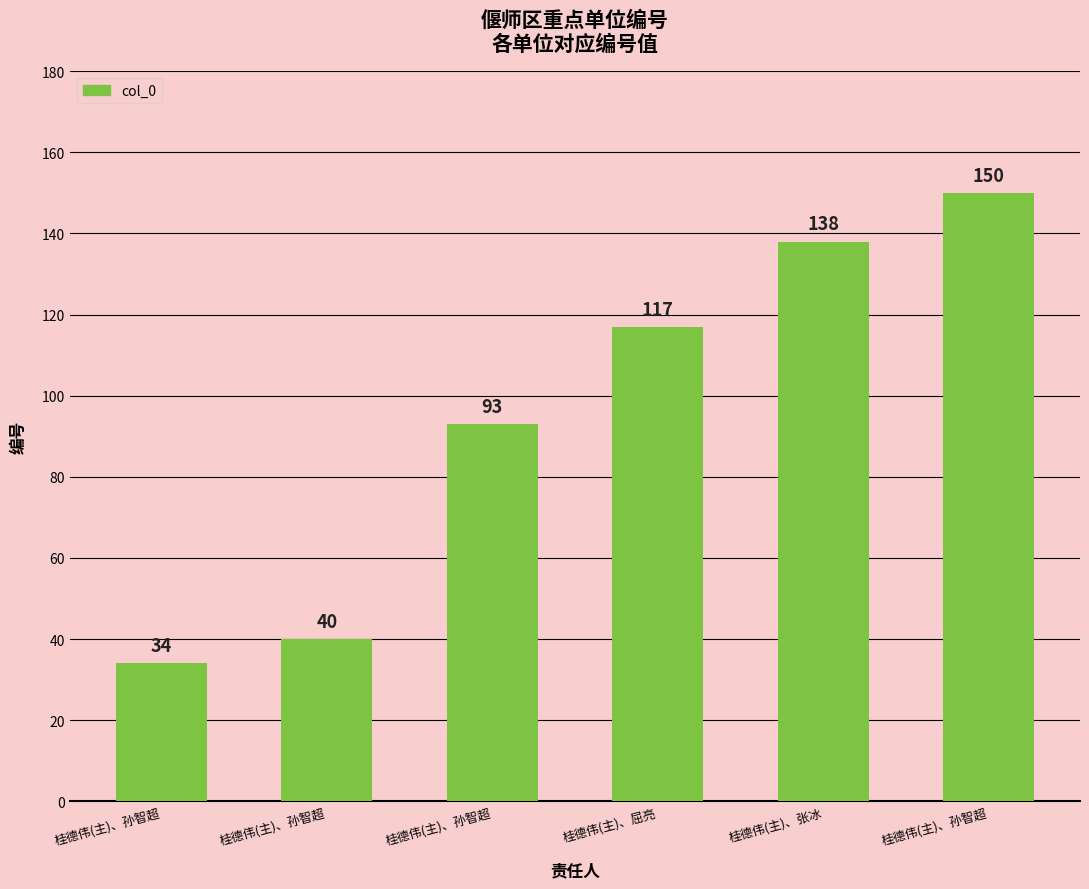

What is the approximate value at 桂德伟(主)、屈亮?

117